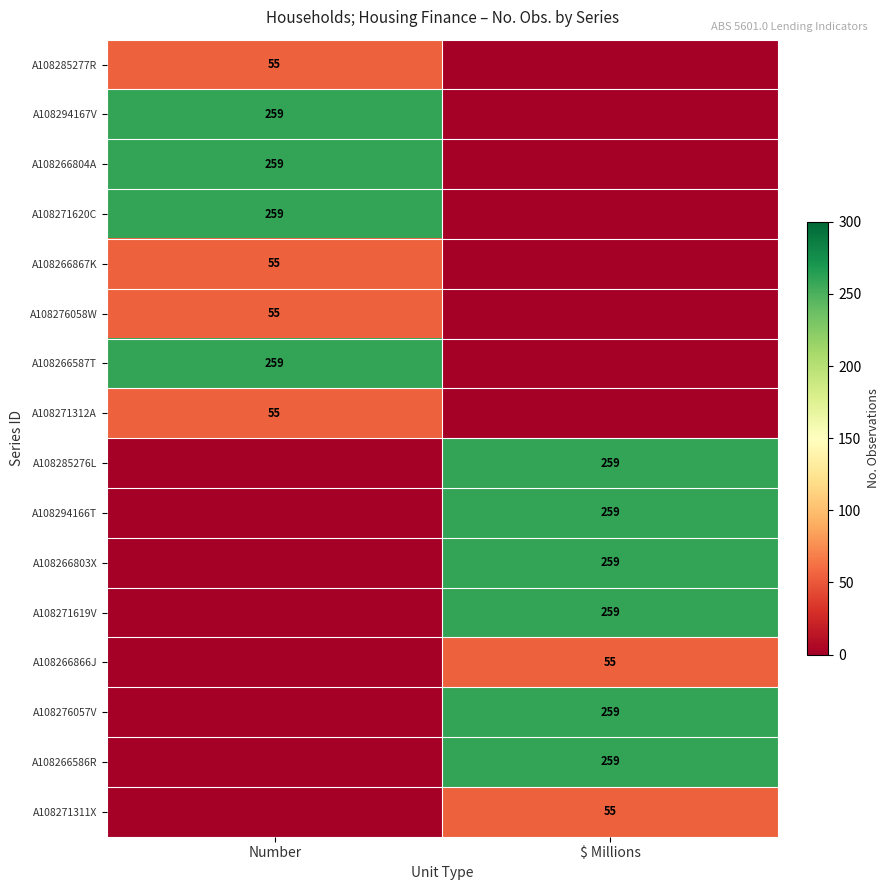

The A108271312A series shows 55 at Number. True or false?

True